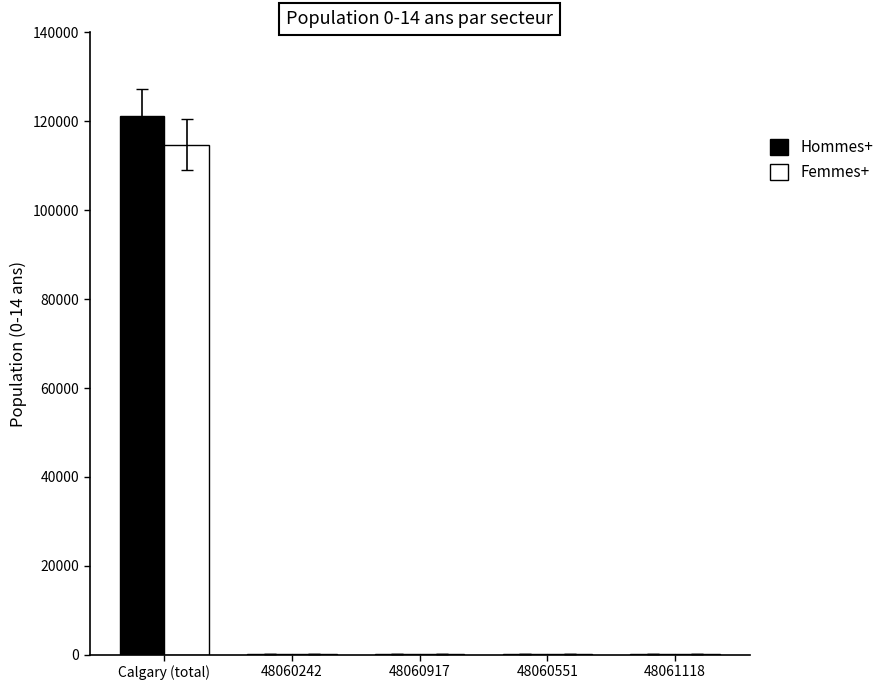

Where does the Femmes+ series first go above 265?

Calgary (total)